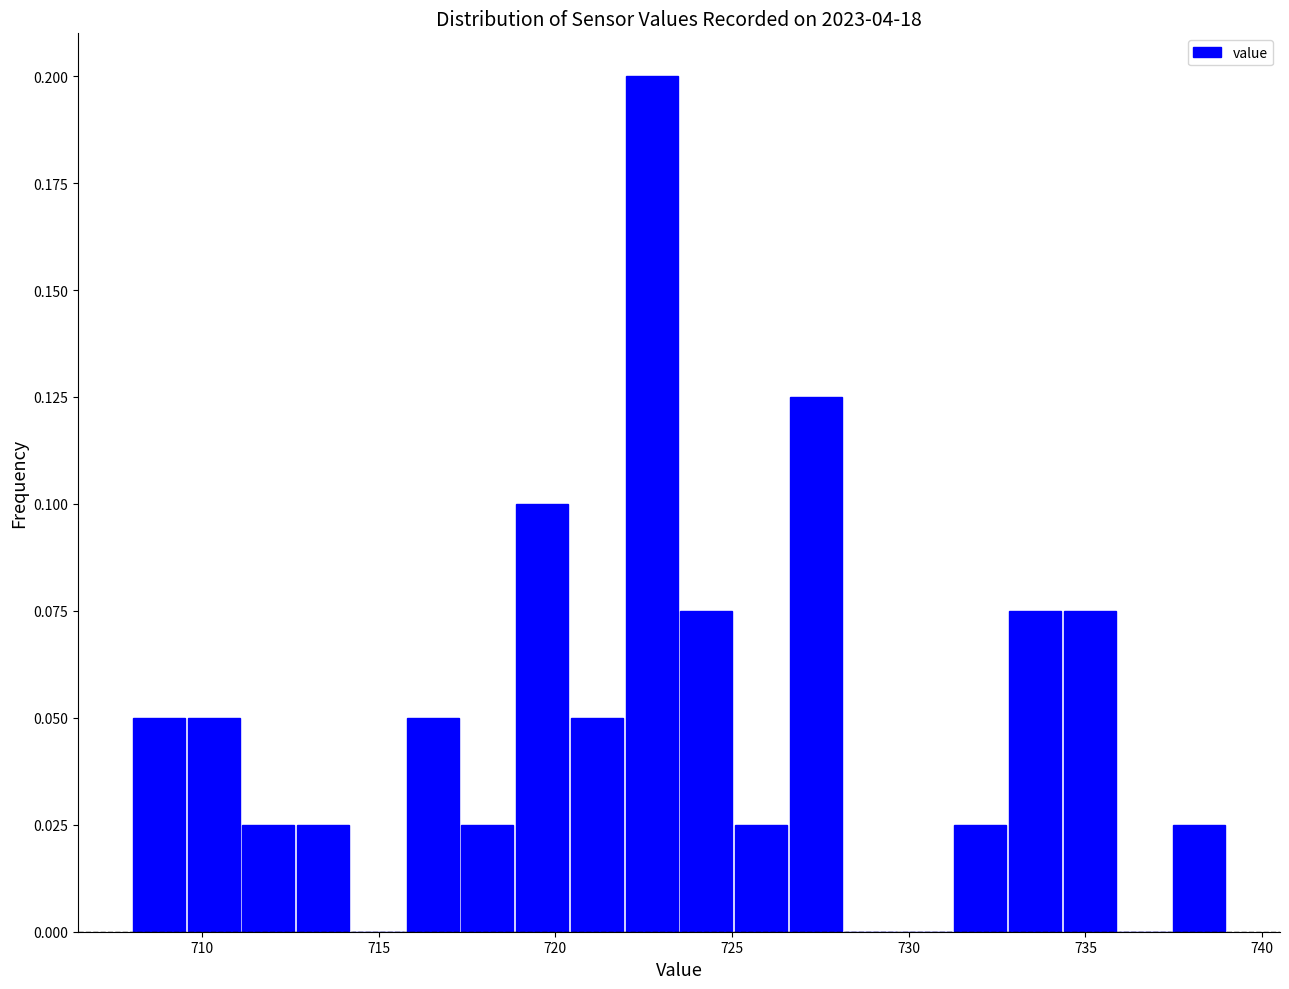

Around what value on the x-axis is the tallest bar? Give the approximate position of its centre, as read against the axis.

722.5